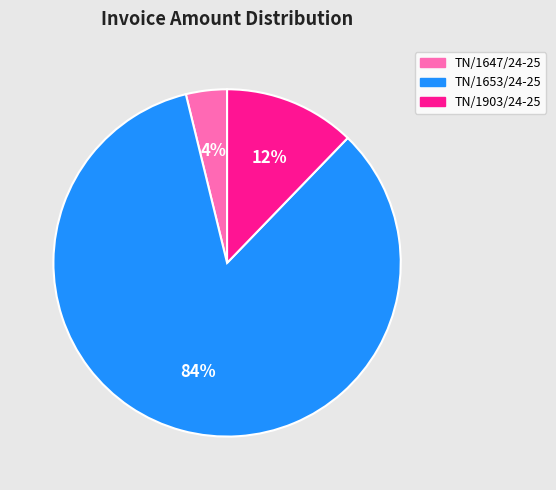

Which category has the biggest portion of the pie?

TN/1653/24-25